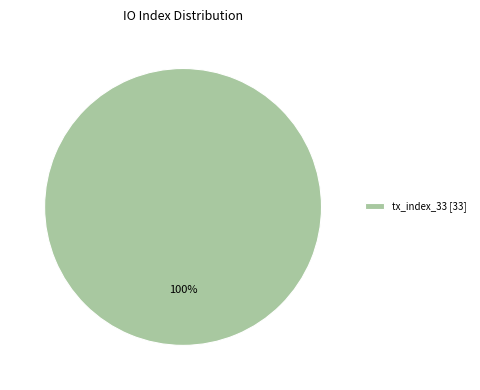

How many segments does this pie chart have?

1